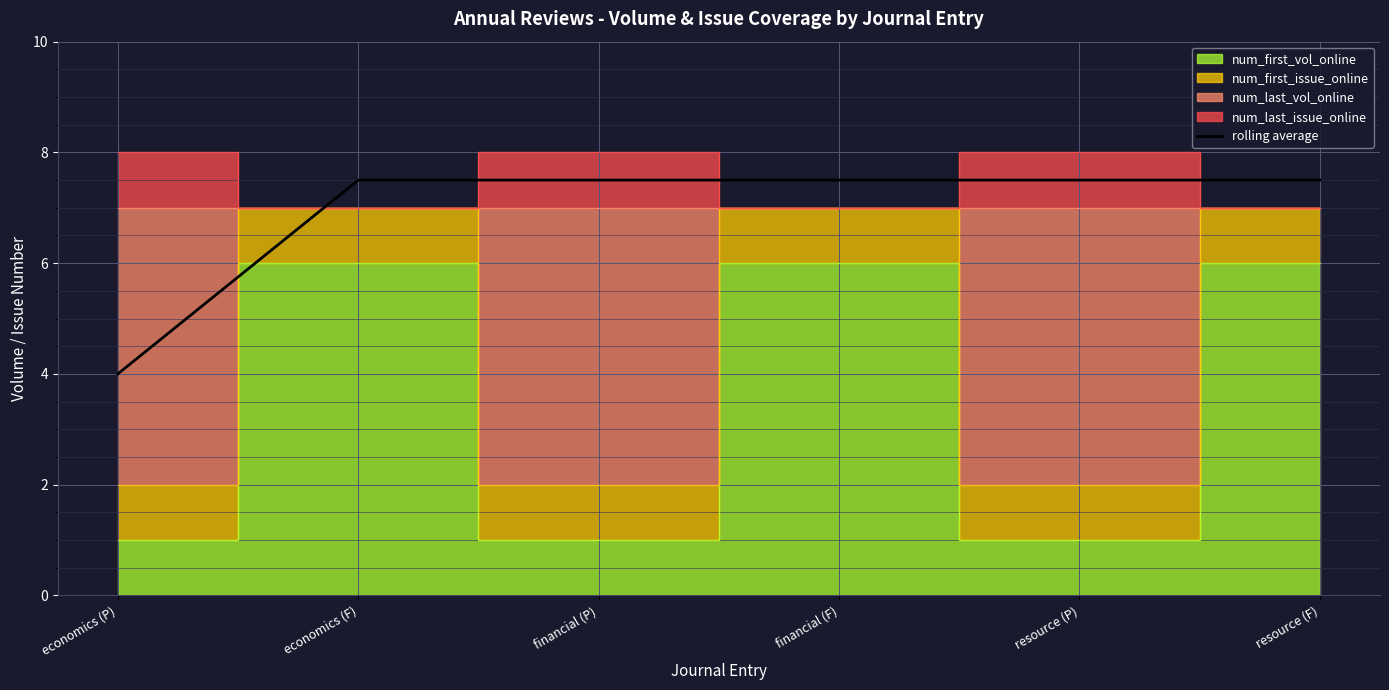

Reading left to right, what are all the values shown in this chart?

4.0	7.5	7.5	7.5	7.5	7.5